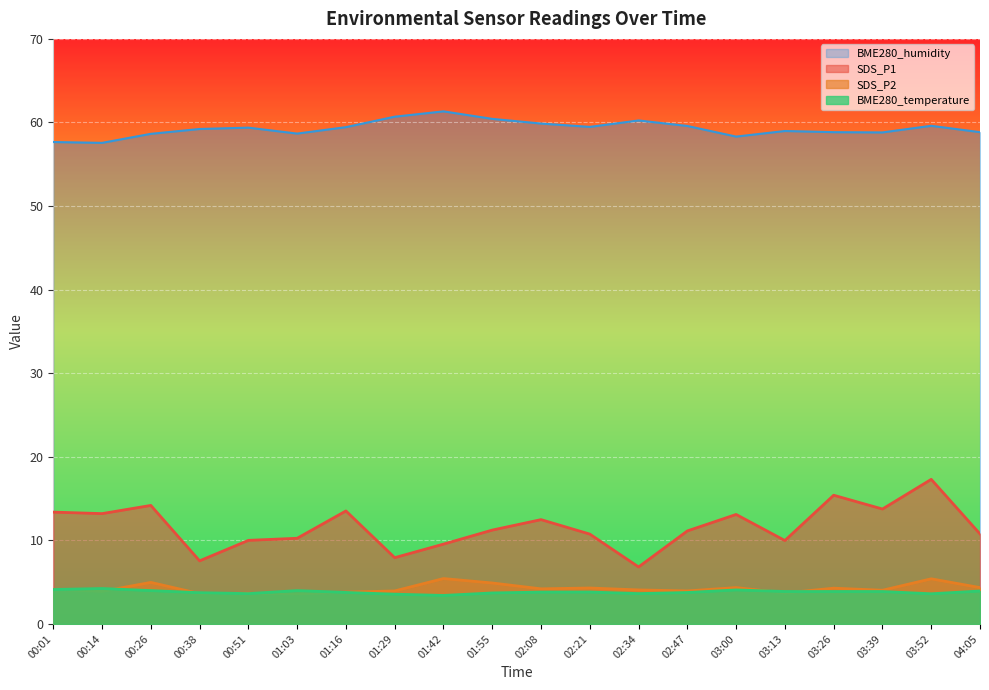

What value does the BME280_humidity series have at 01:03?

58.7